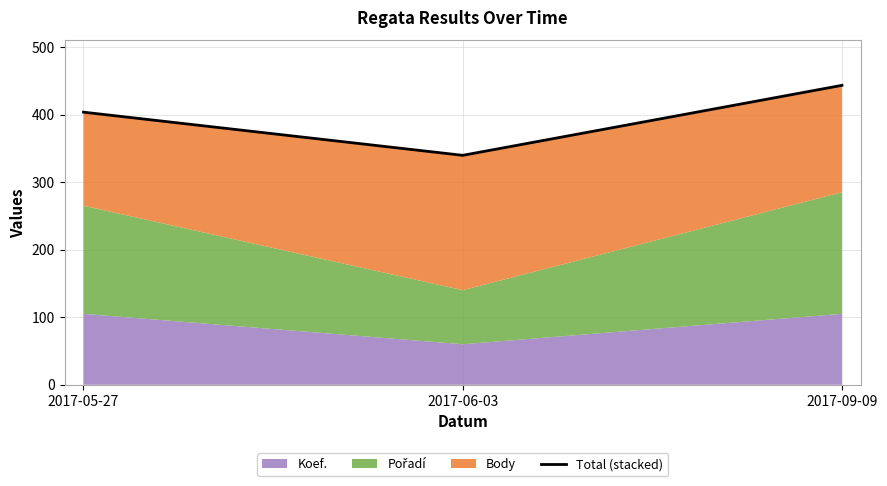

What is the maximum value shown in the chart?

443.2